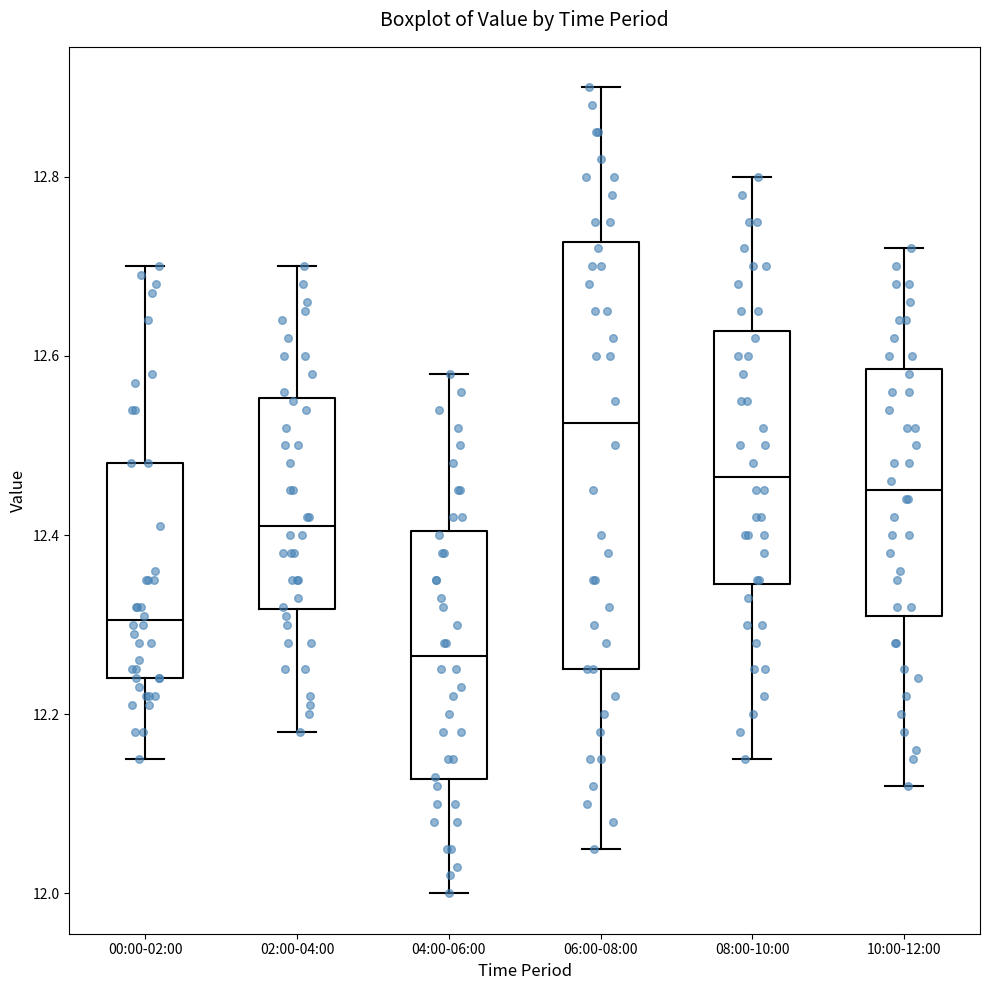

Where does the lower whisker of the box for 10:00-12:00 end on the y-axis? The values are not printed on the chart, so give them approximately, as read against the axis.

12.12